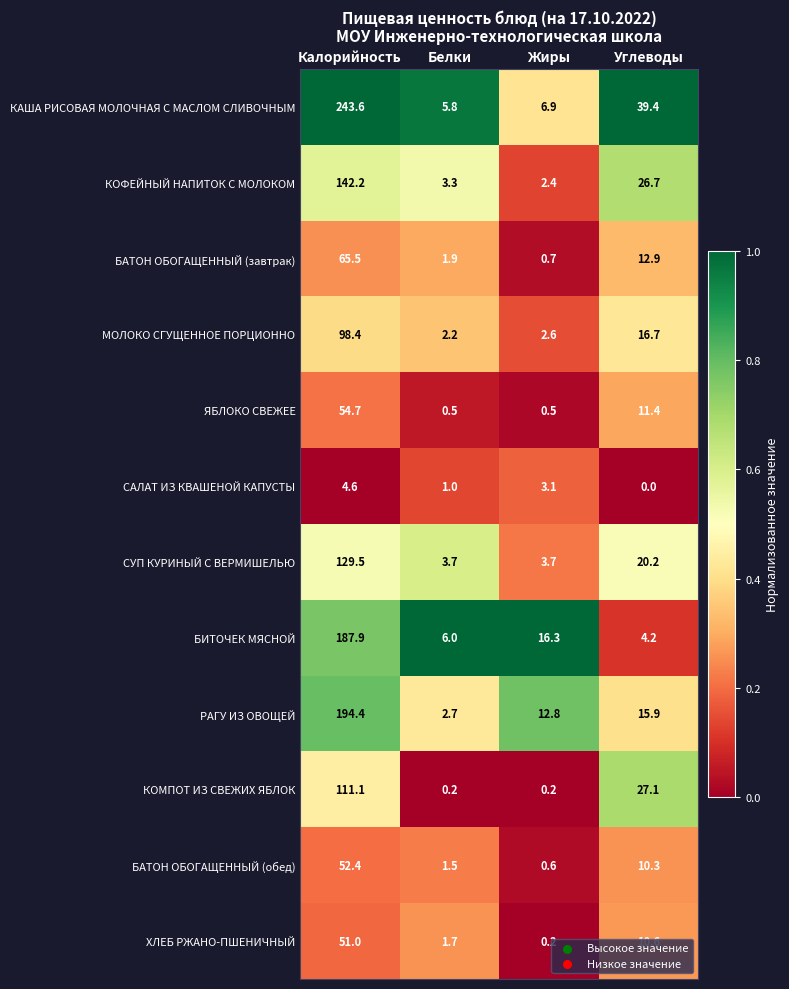

Rank the series by their maximum value, from highest to lowest.

КАША РИСОВАЯ МОЛОЧНАЯ С МАСЛОМ СЛИВОЧНЫМ, РАГУ ИЗ ОВОЩЕЙ, БИТОЧЕК МЯСНОЙ, КОФЕЙНЫЙ НАПИТОК С МОЛОКОМ, СУП КУРИНЫЙ С ВЕРМИШЕЛЬЮ, КОМПОТ ИЗ СВЕЖИХ ЯБЛОК, МОЛОКО СГУЩЕННОЕ ПОРЦИОННО, БАТОН ОБОГАЩЕННЫЙ (завтрак), ЯБЛОКО СВЕЖЕЕ, БАТОН ОБОГАЩЕННЫЙ (обед), ХЛЕБ РЖАНО-ПШЕНИЧНЫЙ, САЛАТ ИЗ КВАШЕНОЙ КАПУСТЫ